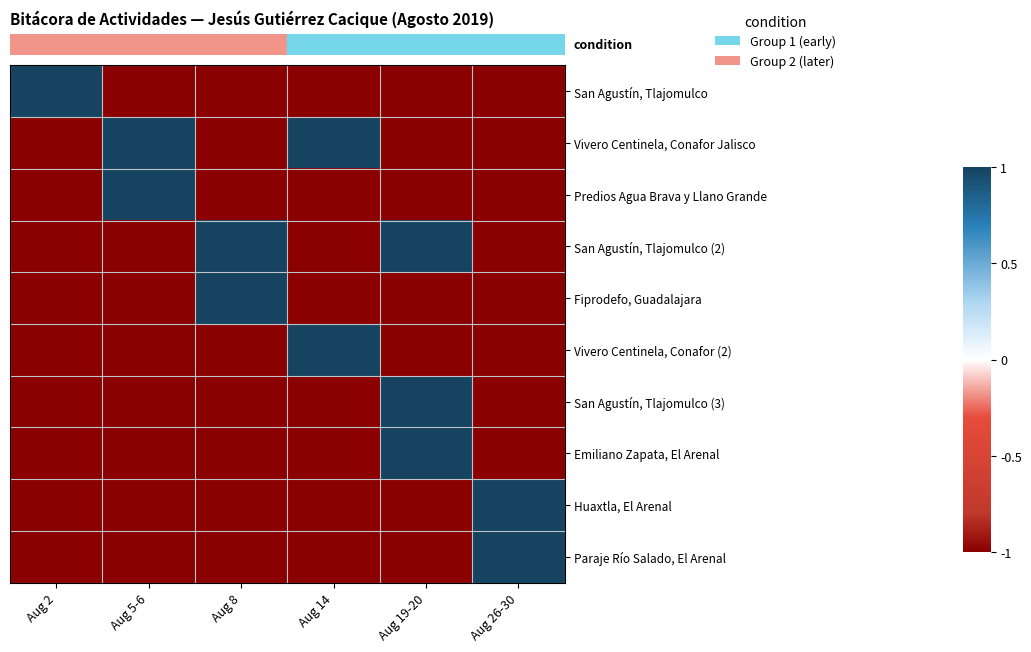

What is the total value across all series at Aug 26-30?

-6